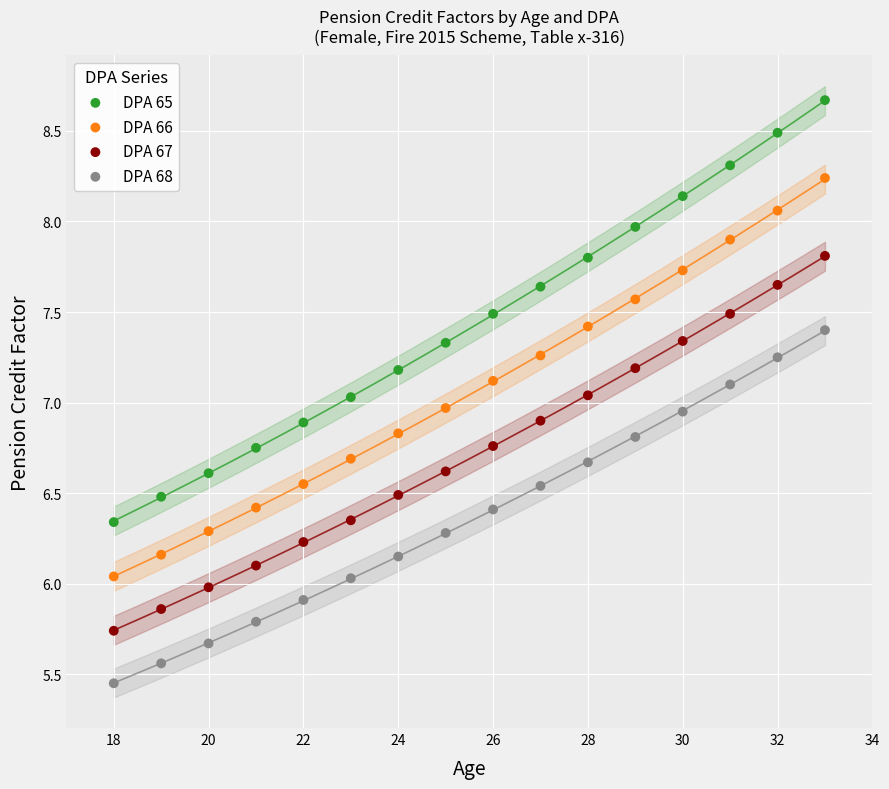

Which series reaches the minimum Y coordinate?

DPA 68